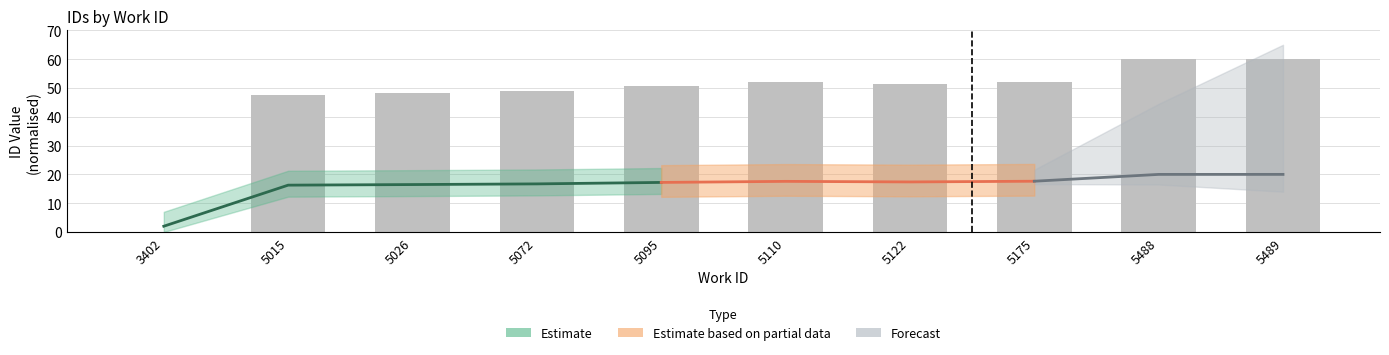

Is it true that the value at 5122 is 51.3?

True